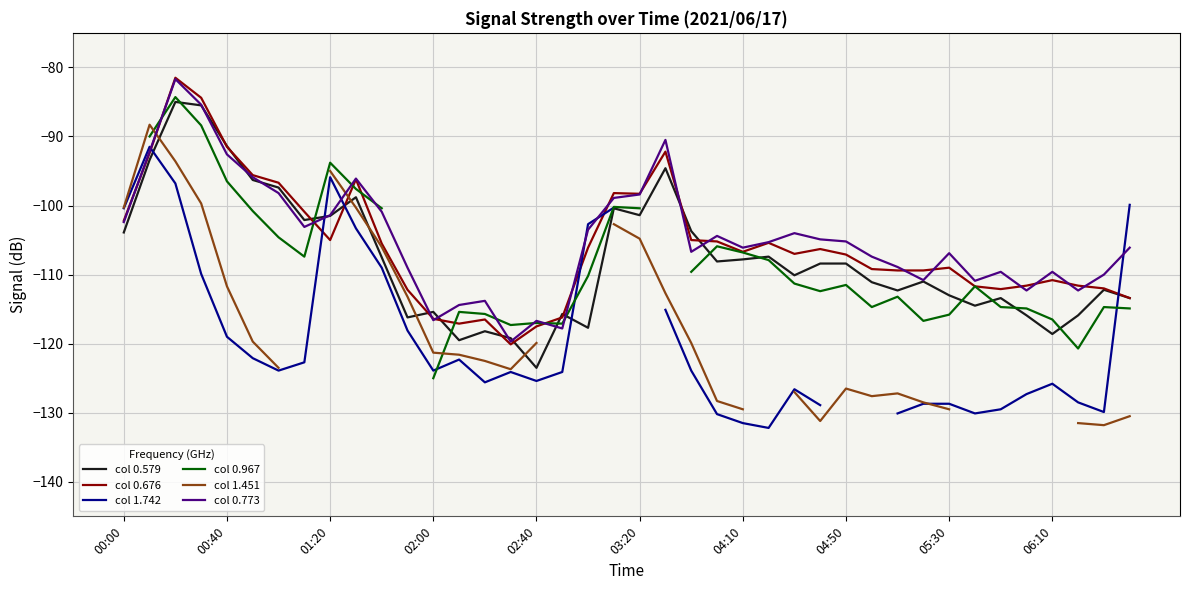

What is the difference between the col 0.579 values at 05:30 and 01:20?

11.5